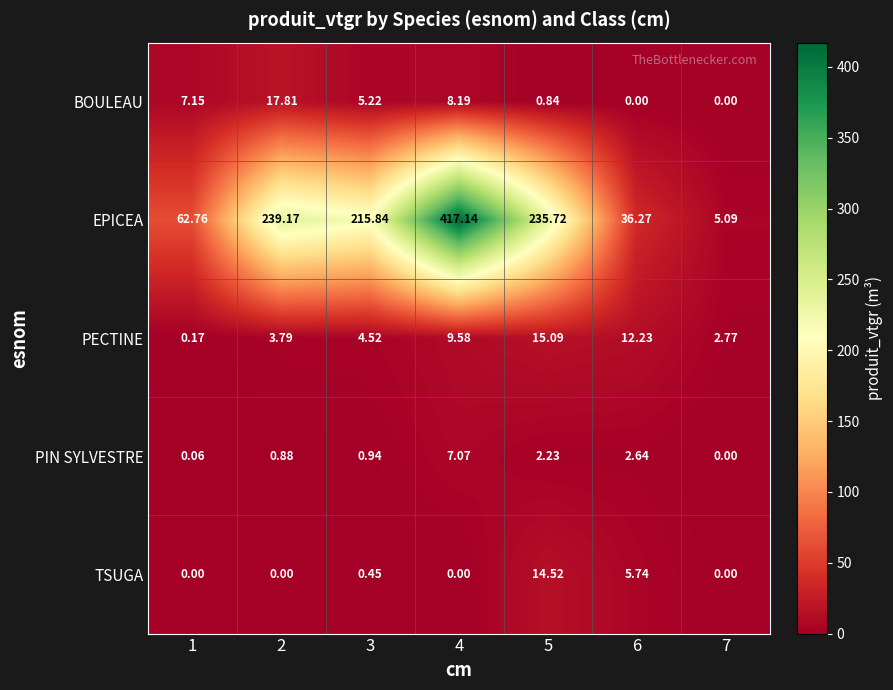

Which series has the widest spread of values?

EPICEA